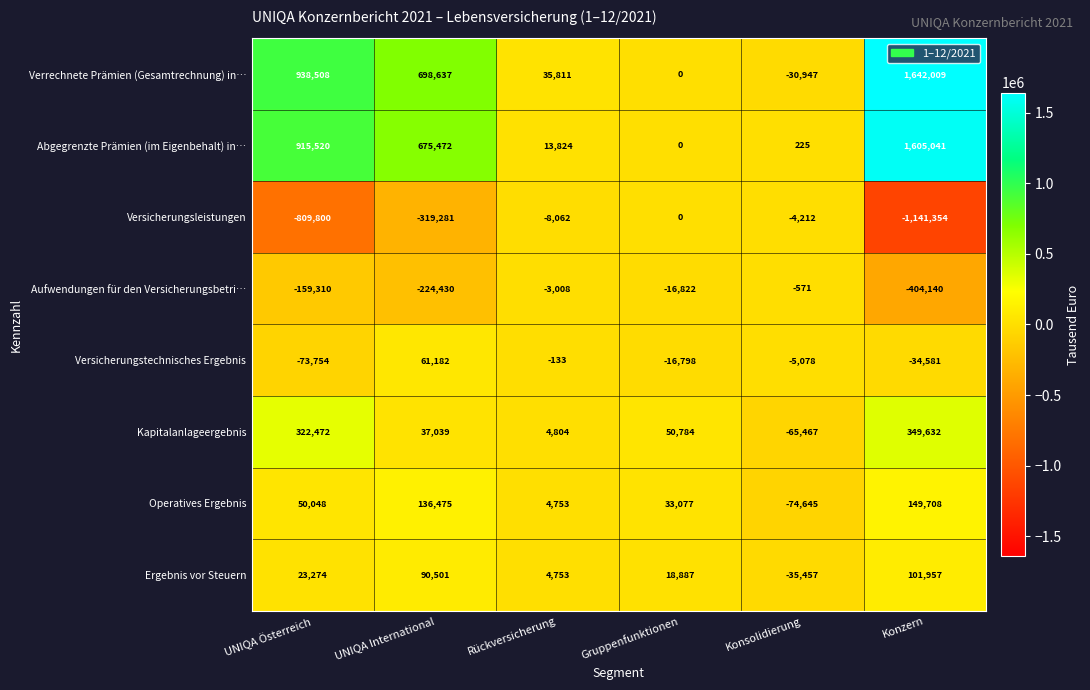

Is it true that Aufwendungen für den Versicherungsbetri… equals -404140 at Konzern?

True